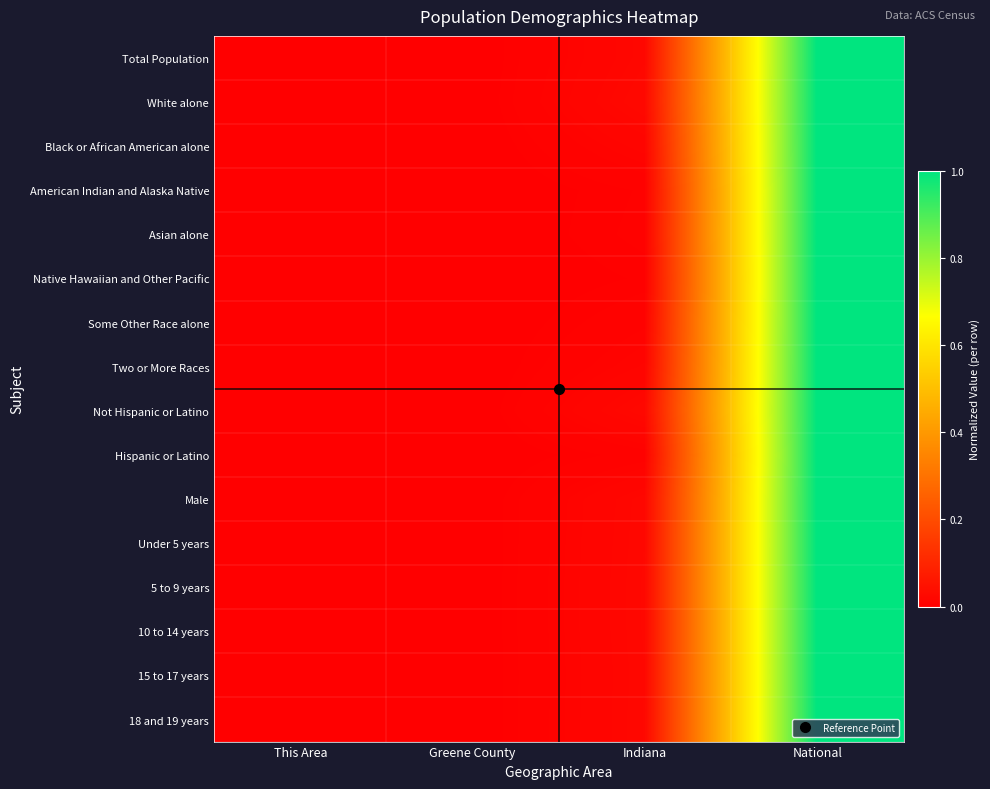

At which category is the sum across all series the highest?

National